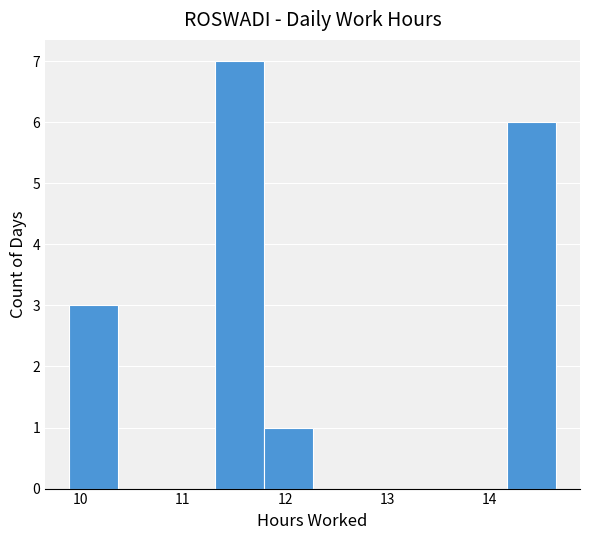

Reading left to right, list every bar in this chart as the range it spans on the x-axis followed by its height. Neither the bar edges nor the heights are printed on the chart, so give them approximately, as read against the axes.

9.9 to 10.4: 3
10.4 to 10.8: 0
10.8 to 11.3: 0
11.3 to 11.8: 7
11.8 to 12.3: 1
12.3 to 12.7: 0
12.7 to 13.2: 0
13.2 to 13.7: 0
13.7 to 14.2: 0
14.2 to 14.7: 6